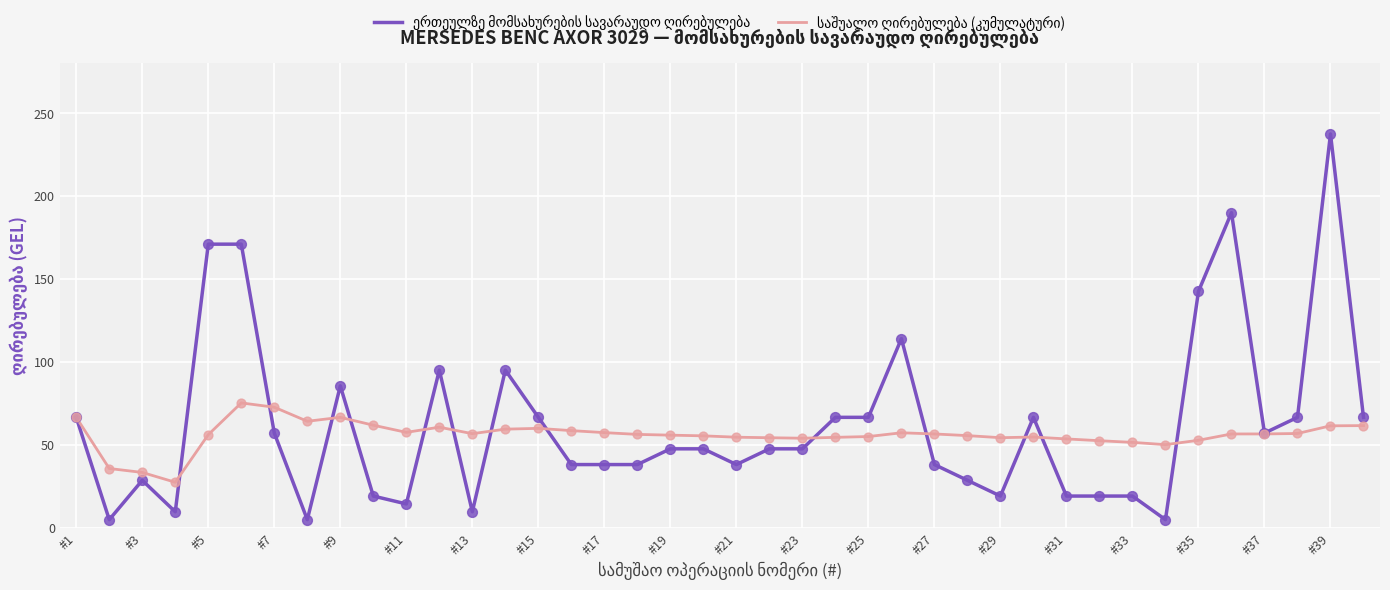

Which series has the largest total across all categories?

ერთეულზე მომსახურების სავარაუდო ღირებულება